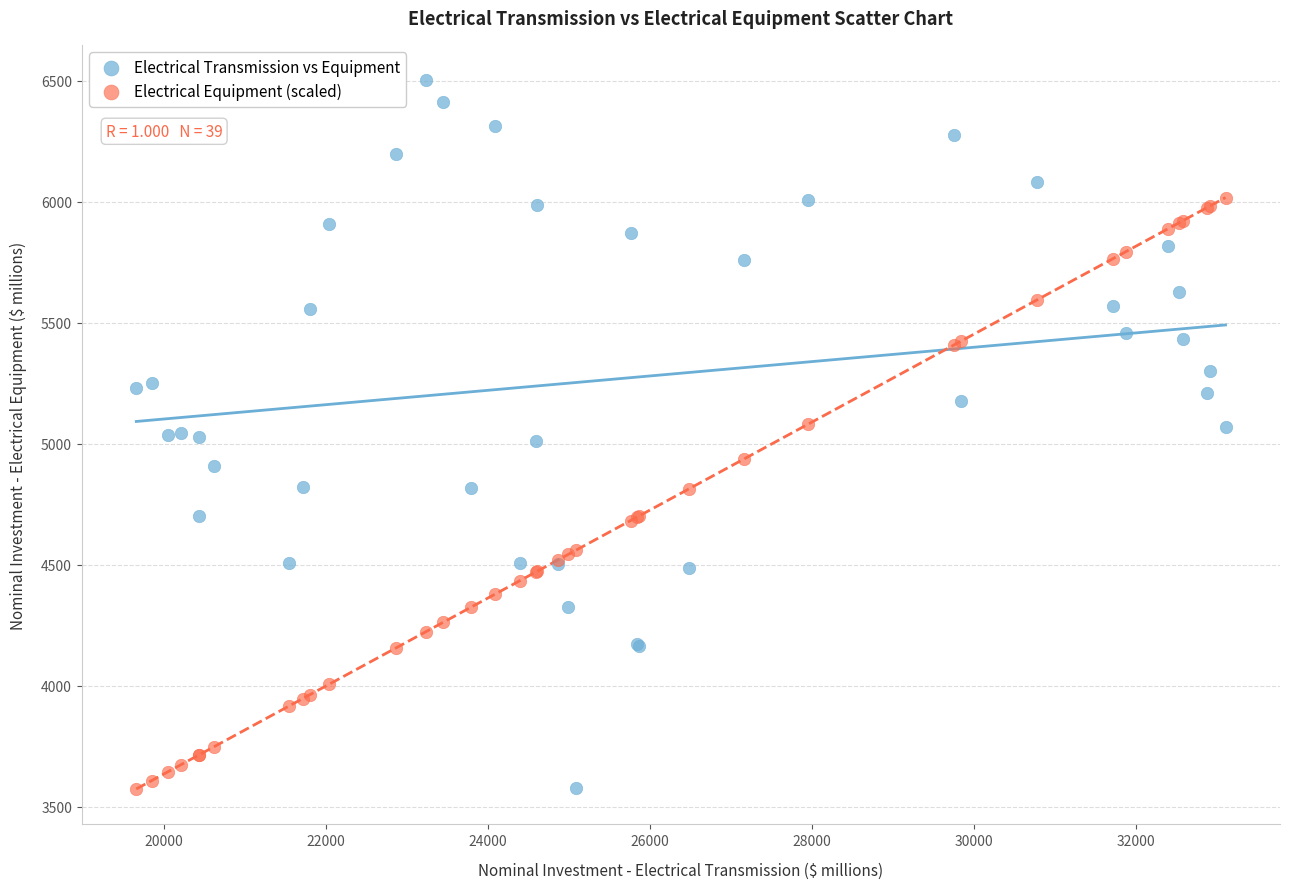

Which series contains the highest Y value?

Electrical Transmission vs Equipment